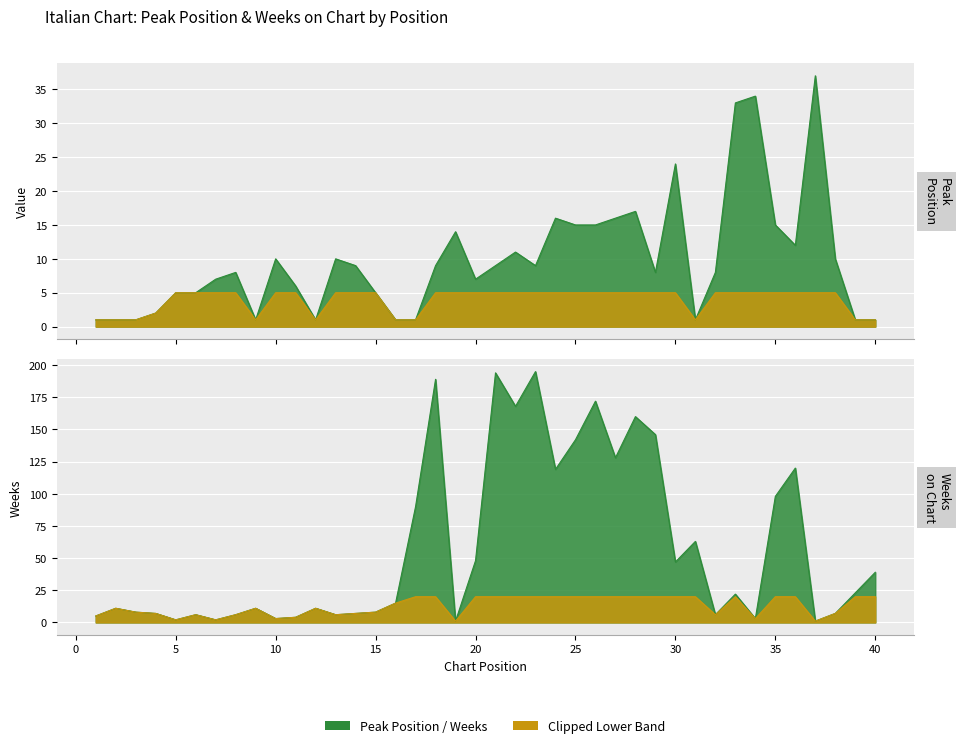

Which has a higher value, 18 or 35?

35